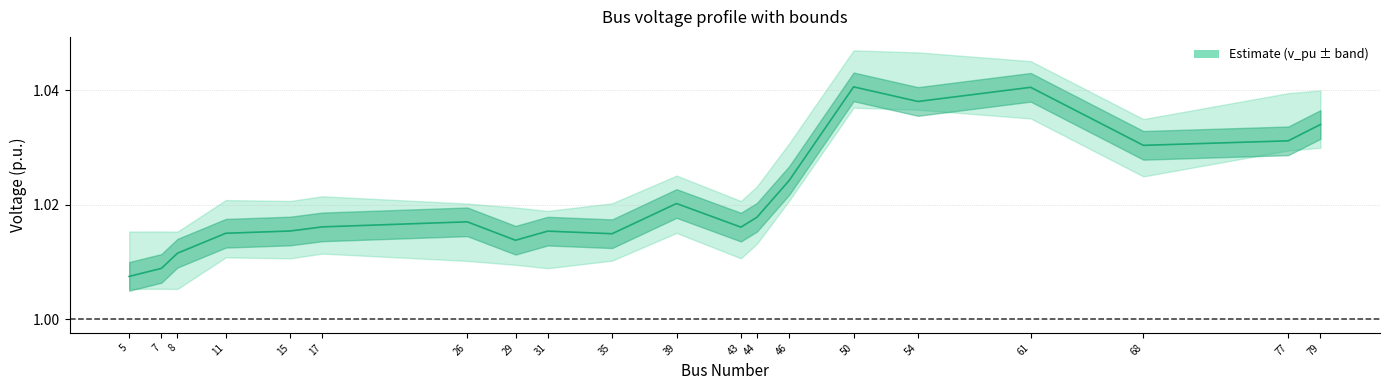

How many v_pu values are between 1 and 2?

20